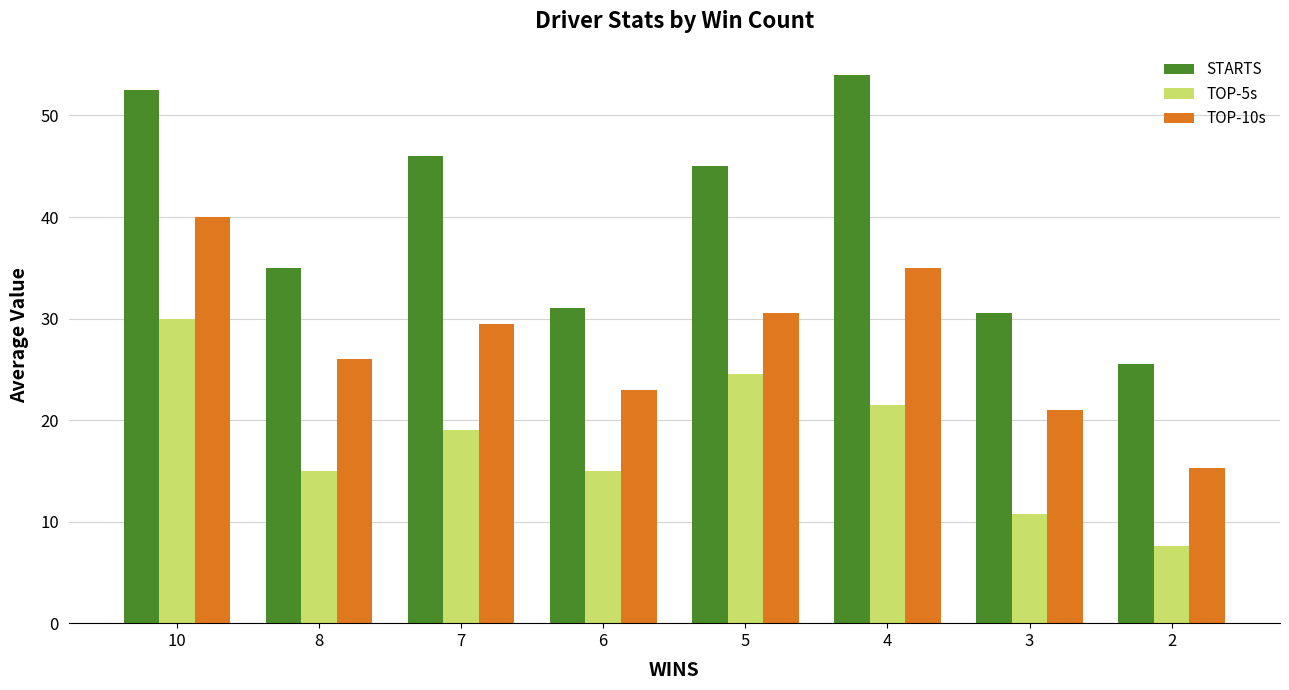

At how many categories does at least one series exceed 9?

8